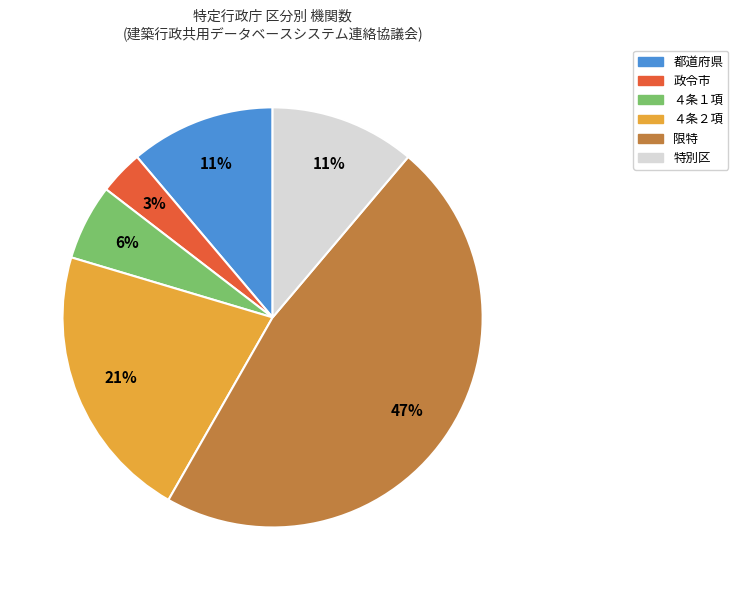

Which slice is the smallest?

政令市